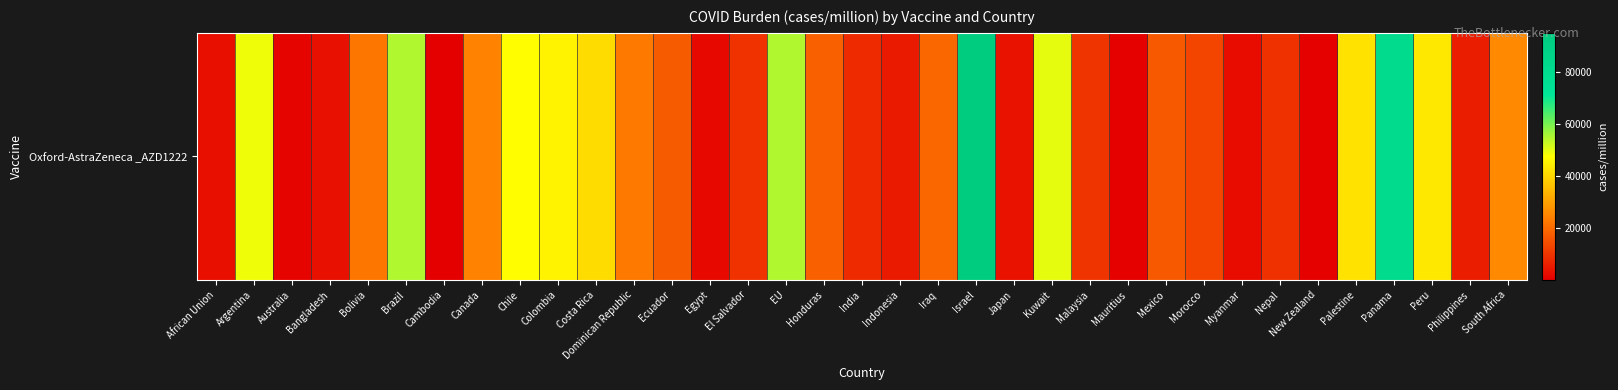

Where is the data nearest to the value 47655?

Chile